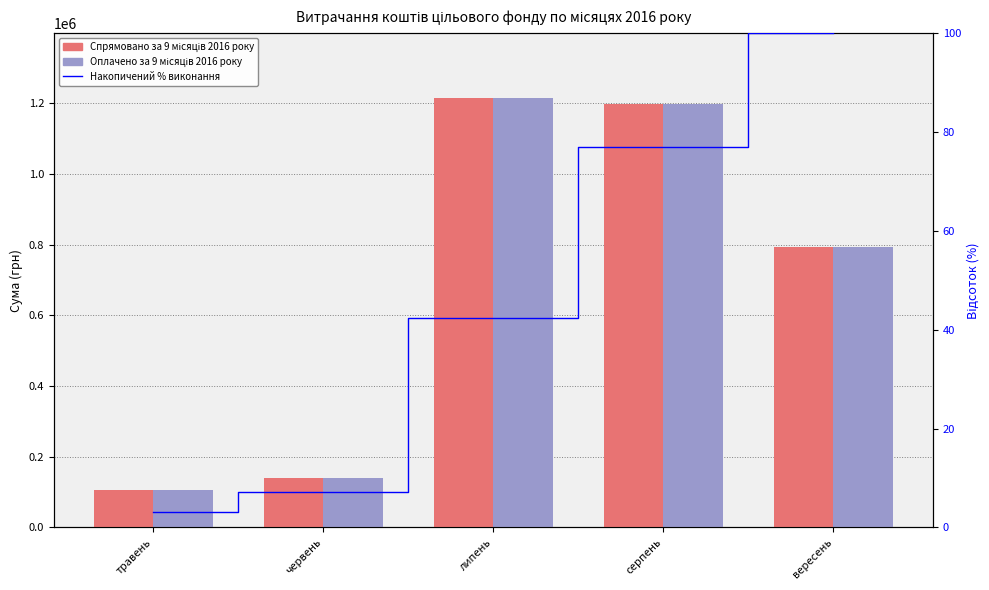

How many data points in Оплачено за 9 місяців 2016 року are less than 793771?

2